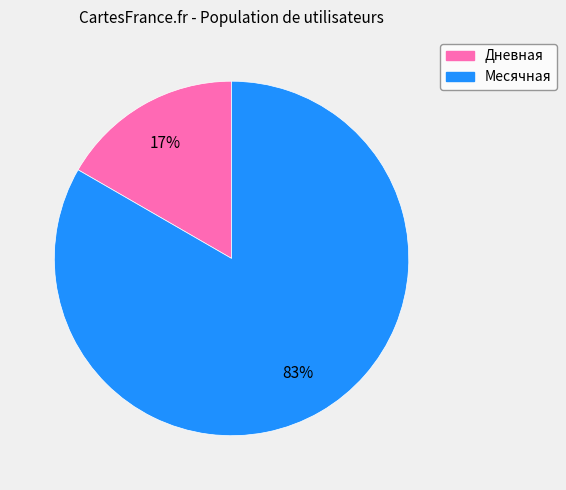

The Дневная slice represents 31% of the pie. True or false?

False